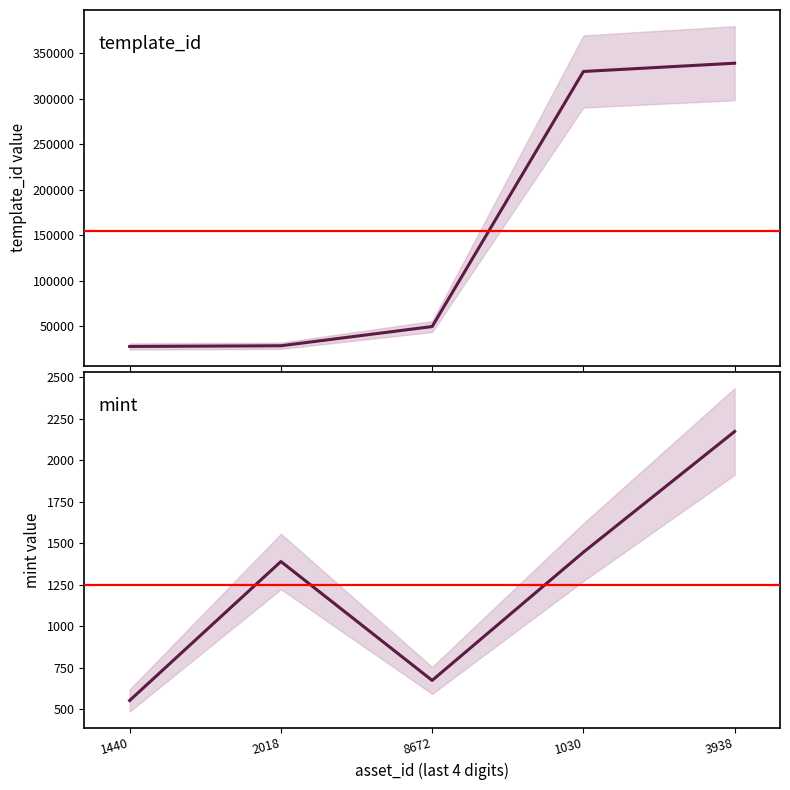

How many values in the template_id series are below 49849?

2